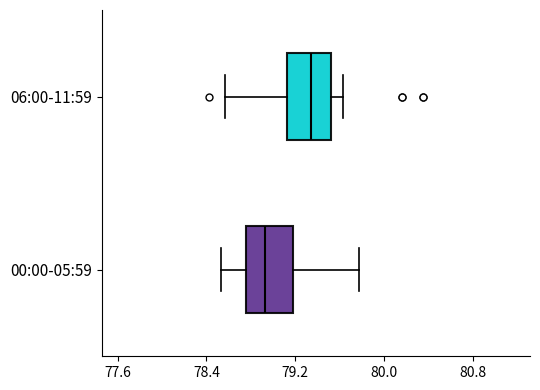

Reading bottom to top, read every box against the x-axis: the position of its median line, the range the box covers, and the ends of its whiskers. The values are not printed on the chart, so give them approximately, as read against the axis.

00:00-05:59: median 78.9, box 78.8 to 79.2, whiskers 78.5 to 79.8
06:00-11:59: median 79.3, box 79.1 to 79.5, whiskers 78.6 to 79.6